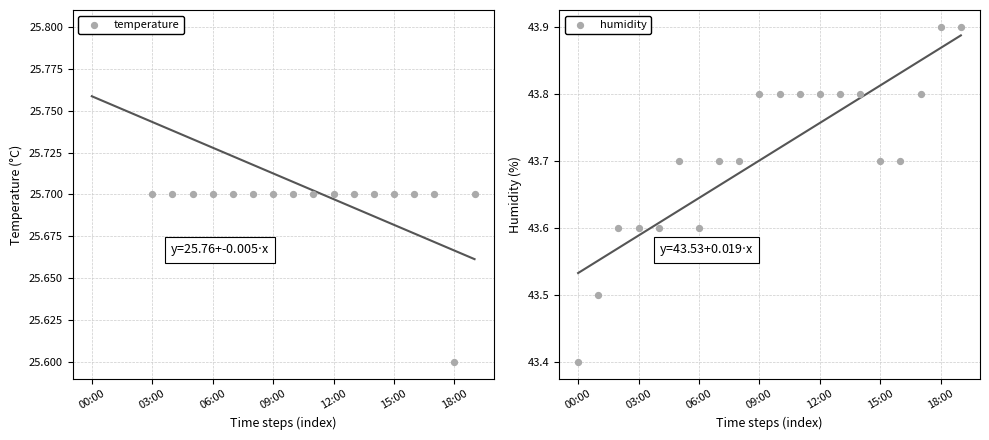

Which series has the largest total across all categories?

humidity